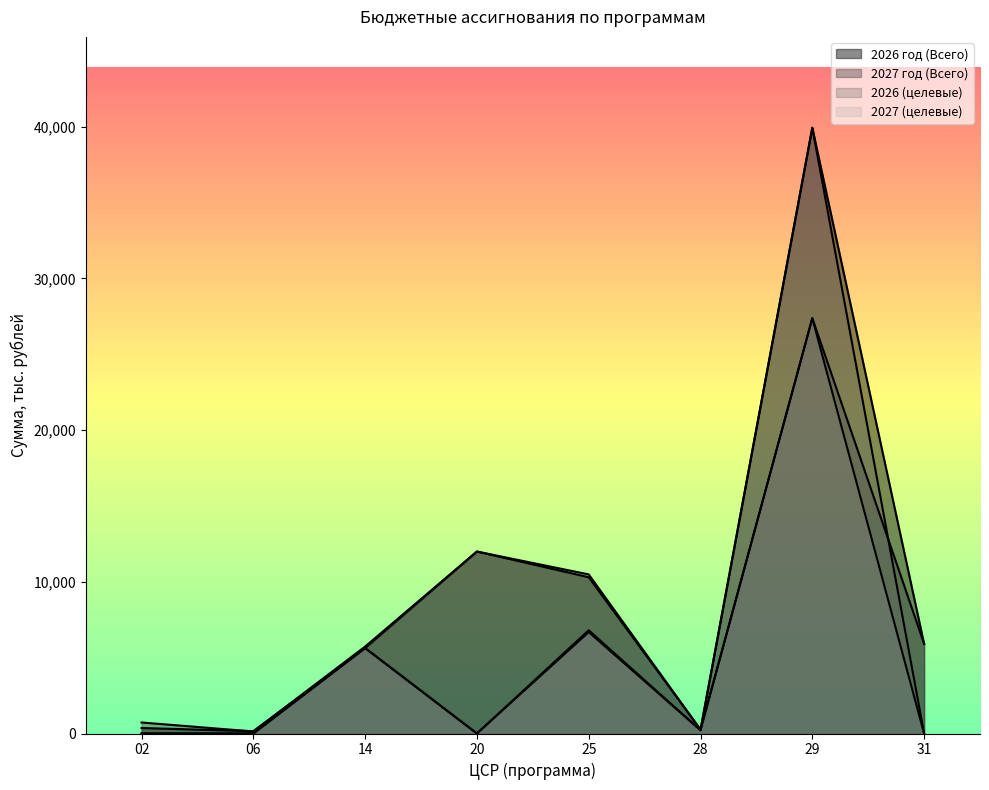

Reading right to left, extract all data points from this chart.

2026 год (Всего): 31=5906.5	29=39938.9	28=254.9	25=10304.3	20=11999.3	14=5633.7	06=152.8	02=362.6
2027 год (Всего): 31=5918.7	29=27383.3	28=254.9	25=10490.3	20=11995.6	14=5732.7	06=134.8	02=725.7
2026 (целевые): 31=0.0	29=39938.9	28=218.3	25=6686.2	20=0.0	14=5633.7	06=0.0	02=0.0
2027 (целевые): 31=0.0	29=27383.3	28=218.3	25=6806.6	20=0.0	14=5633.7	06=0.0	02=0.0